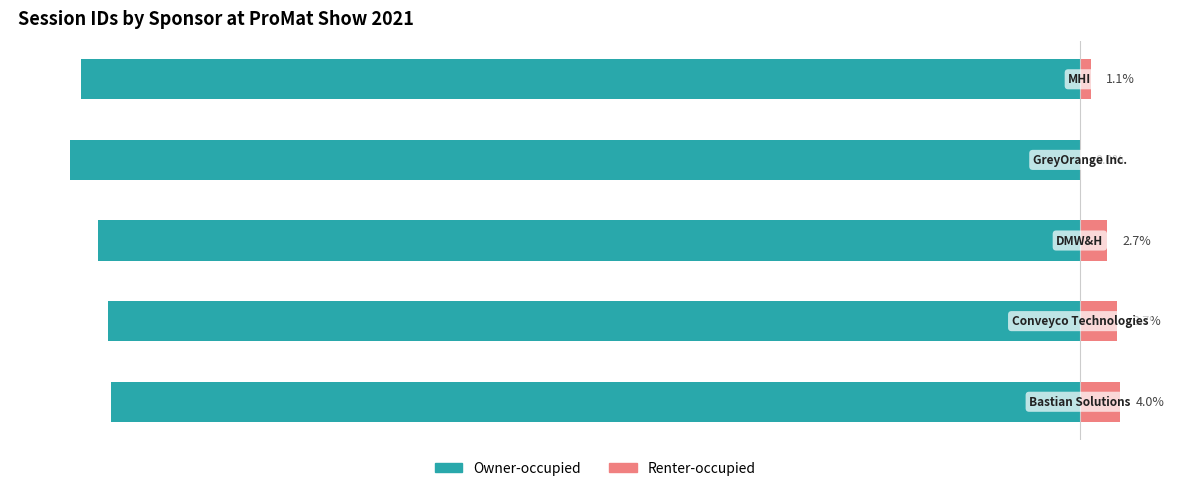

What is the difference between the maximum and second lowest values in the Owner-occupied series?

2.9